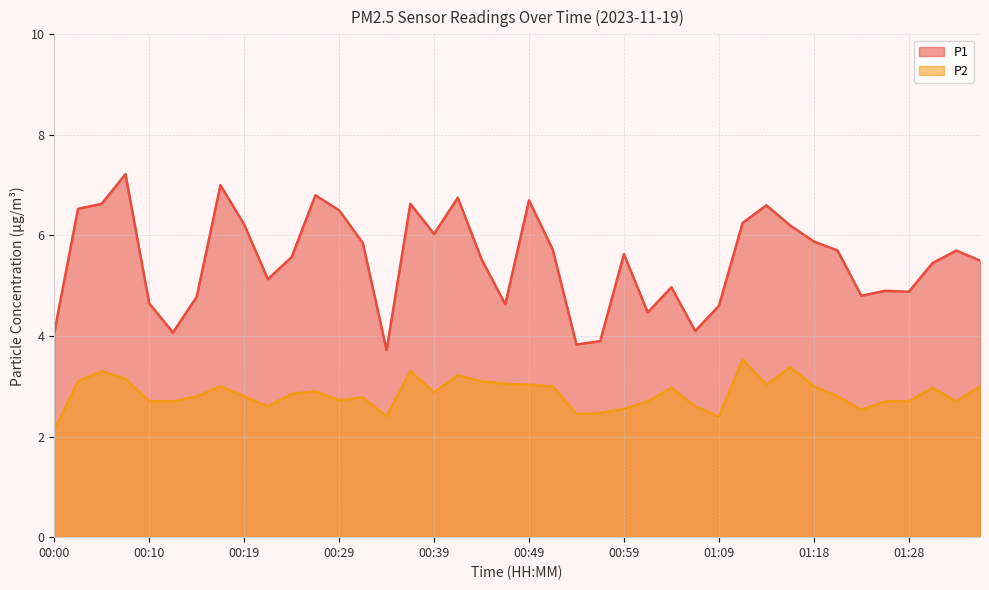

How many lines are shown in the chart?

2